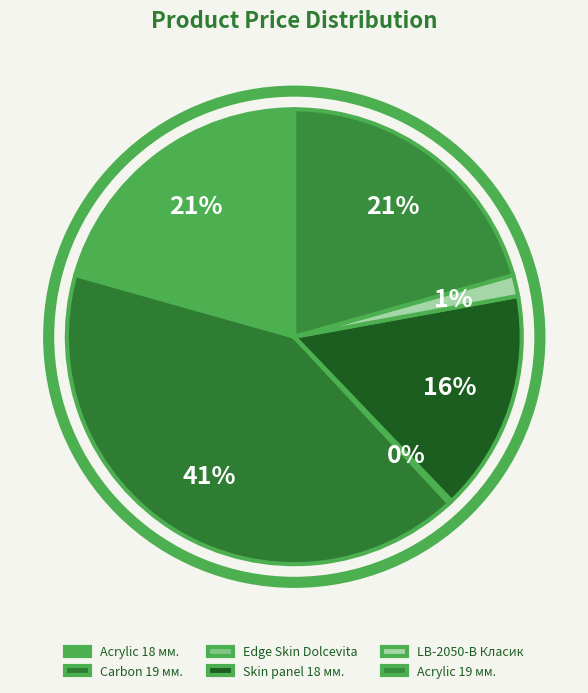

Approximately how many times larger is the value at Skin panel 18 мм. compared to LB-2050-В Класик?

10.5